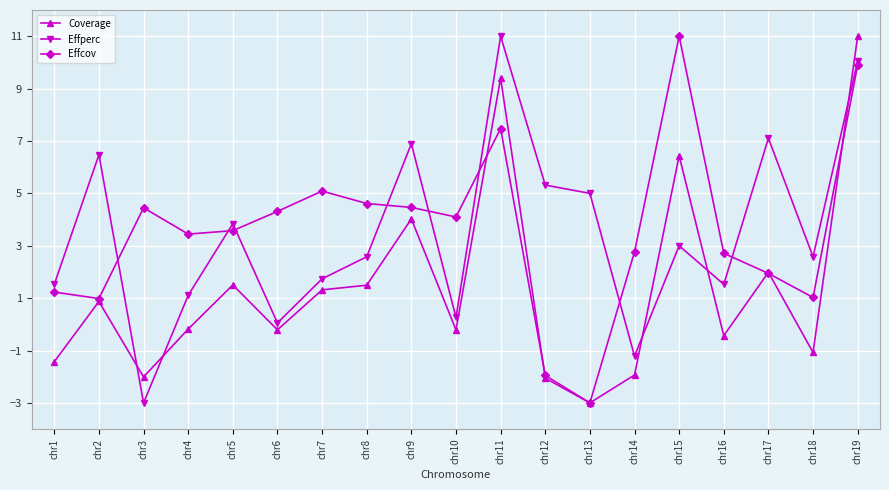

What is the sum of the Effcov values at chr8 and chr19?

14.5